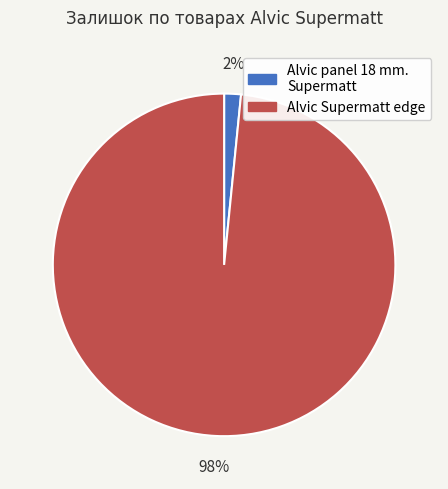

To the nearest percent, what is the average slice percentage?

50%